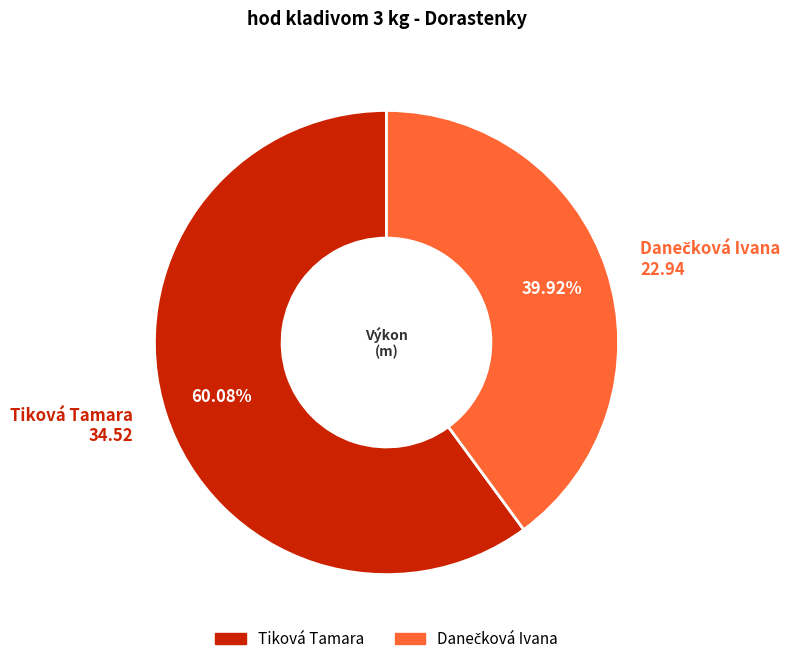

Is there a majority slice in this chart?

Yes